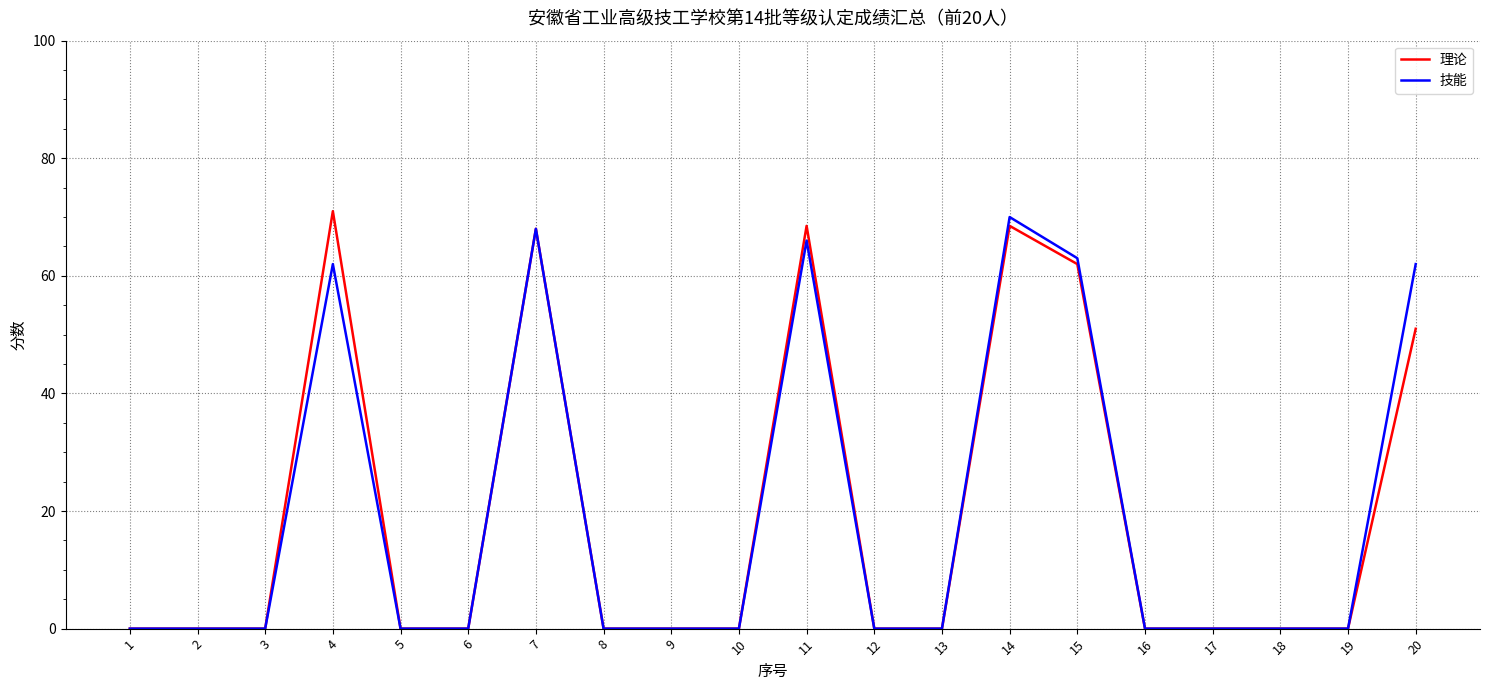

True or false: 理论 has a value of 0.0 at 13.

True